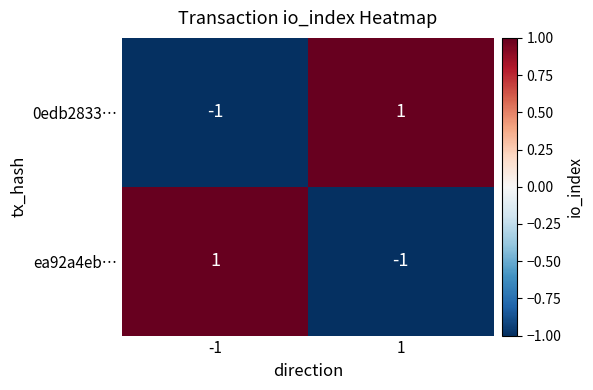

Is the value of 0edb2833… at -1 greater than the value of ea92a4eb… at -1?

No